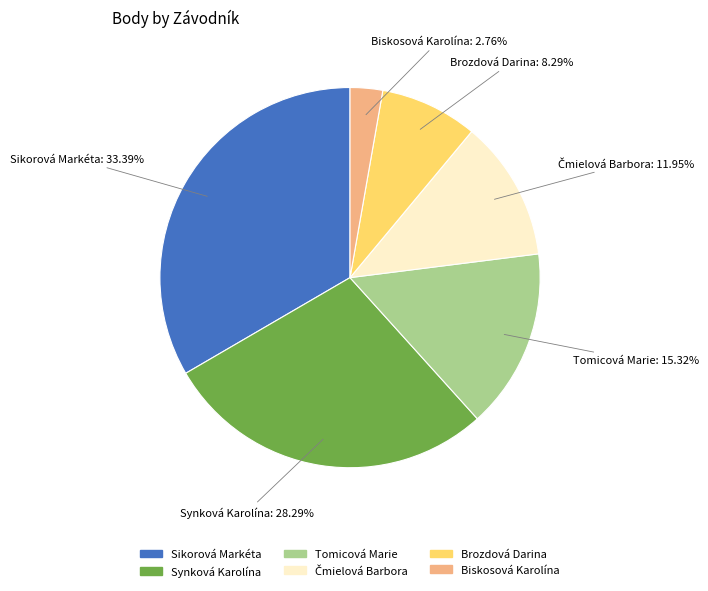

What is the largest slice in the pie chart?

Sikorová Markéta